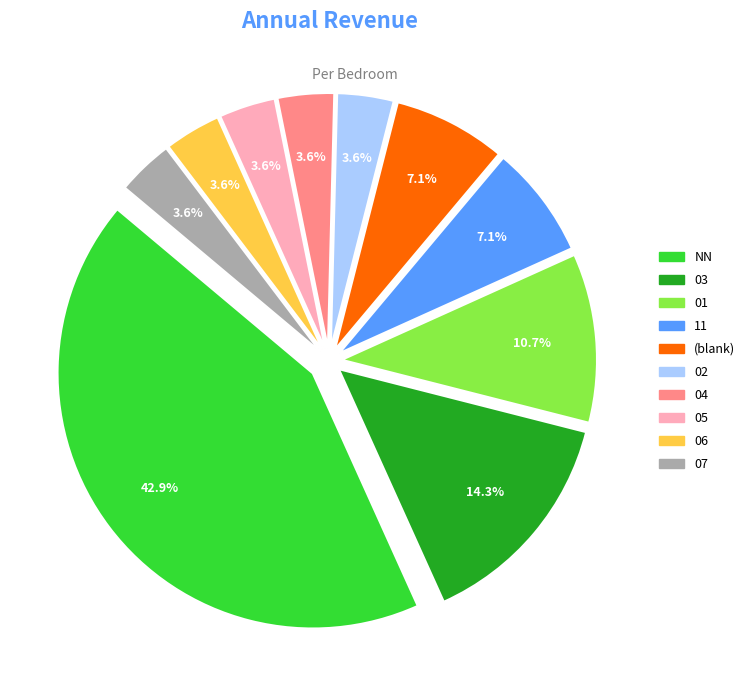

Is there any slice that represents more than half of the pie?

No